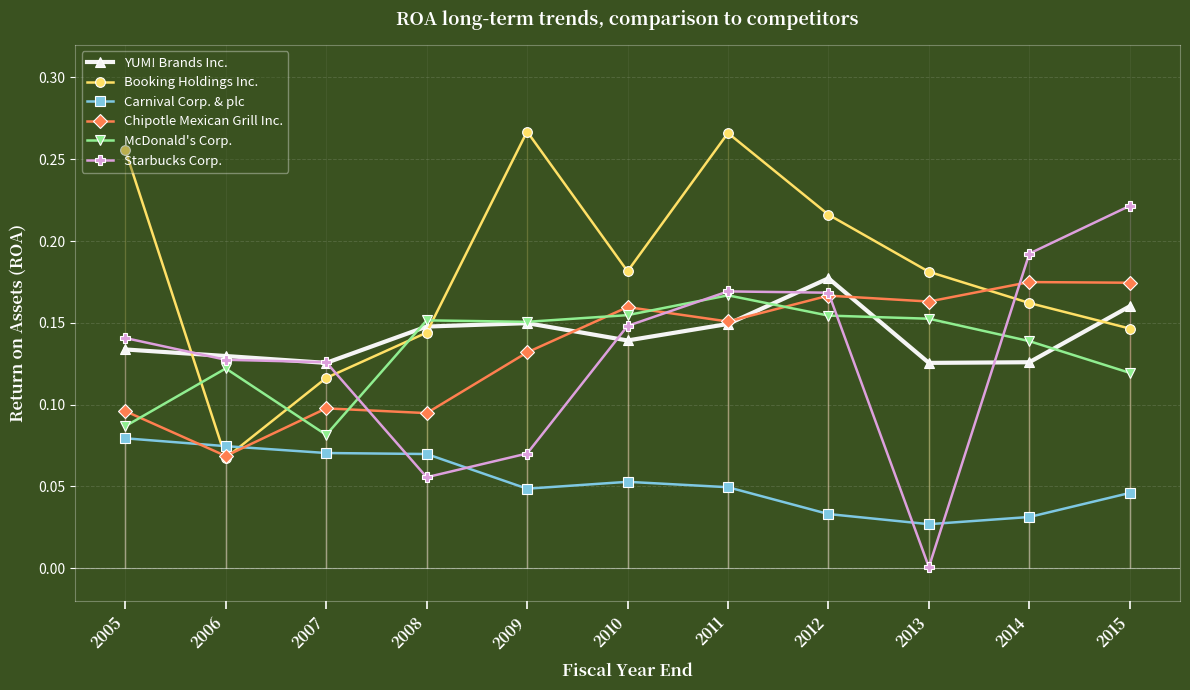

Between which two adjacent categories do Booking Holdings Inc. and Chipotle Mexican Grill Inc. first intersect?

2005 and 2006